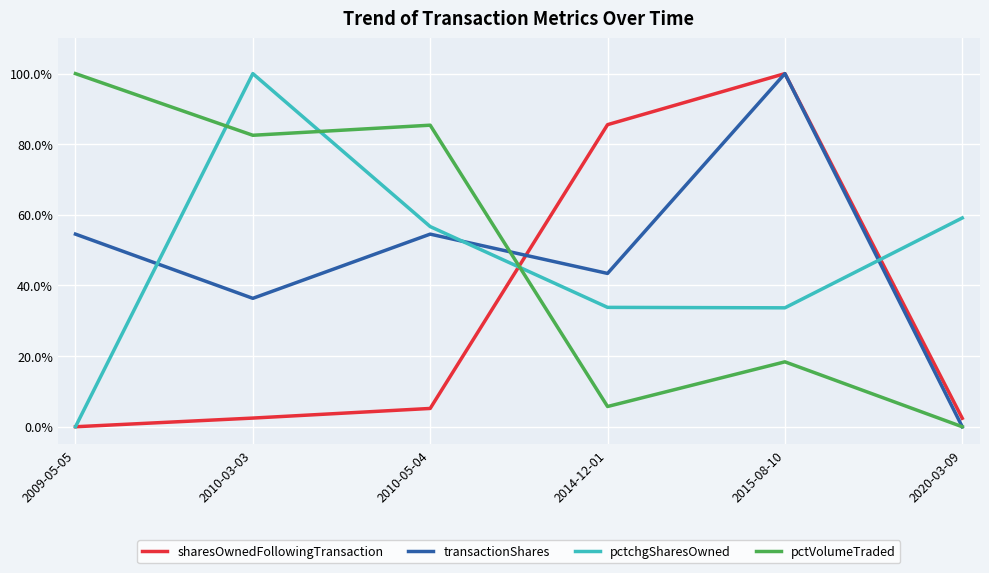

Which category has the highest value in the pctVolumeTraded series?

2009-05-05